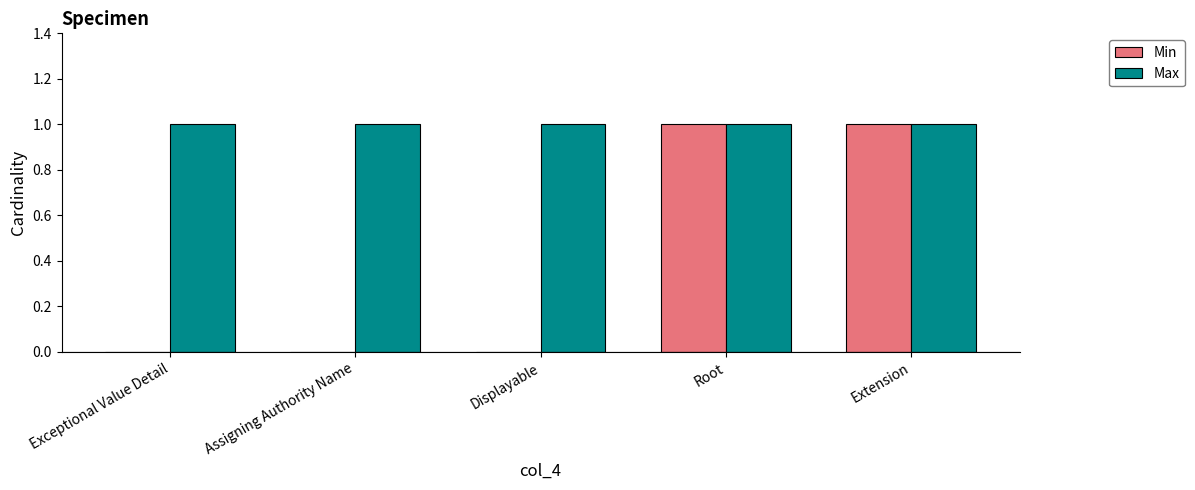

Which series has the largest range (max minus min)?

Min